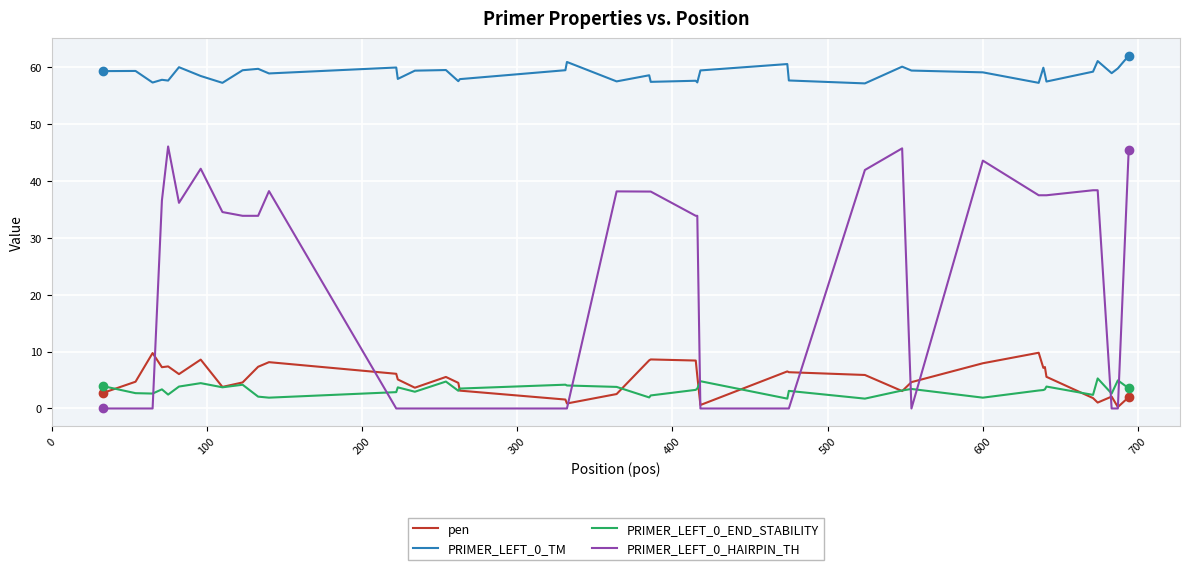

List the series in order of their peak value, highest first.

PRIMER_LEFT_0_TM, PRIMER_LEFT_0_HAIRPIN_TH, pen, PRIMER_LEFT_0_END_STABILITY